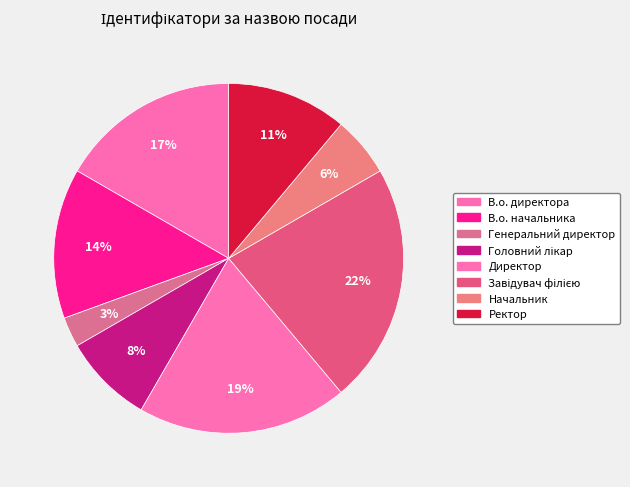

How many segments does this pie chart have?

8